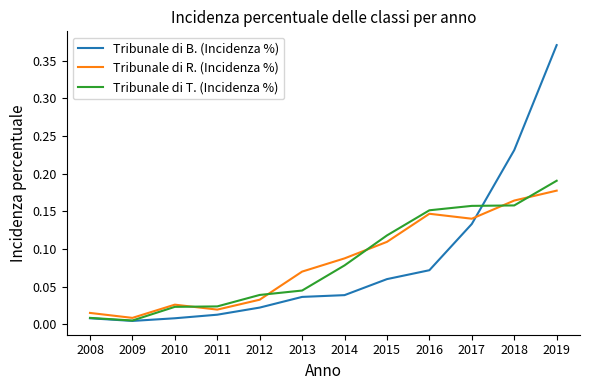

Which series has the widest spread of values?

Tribunale di B. (Incidenza %)